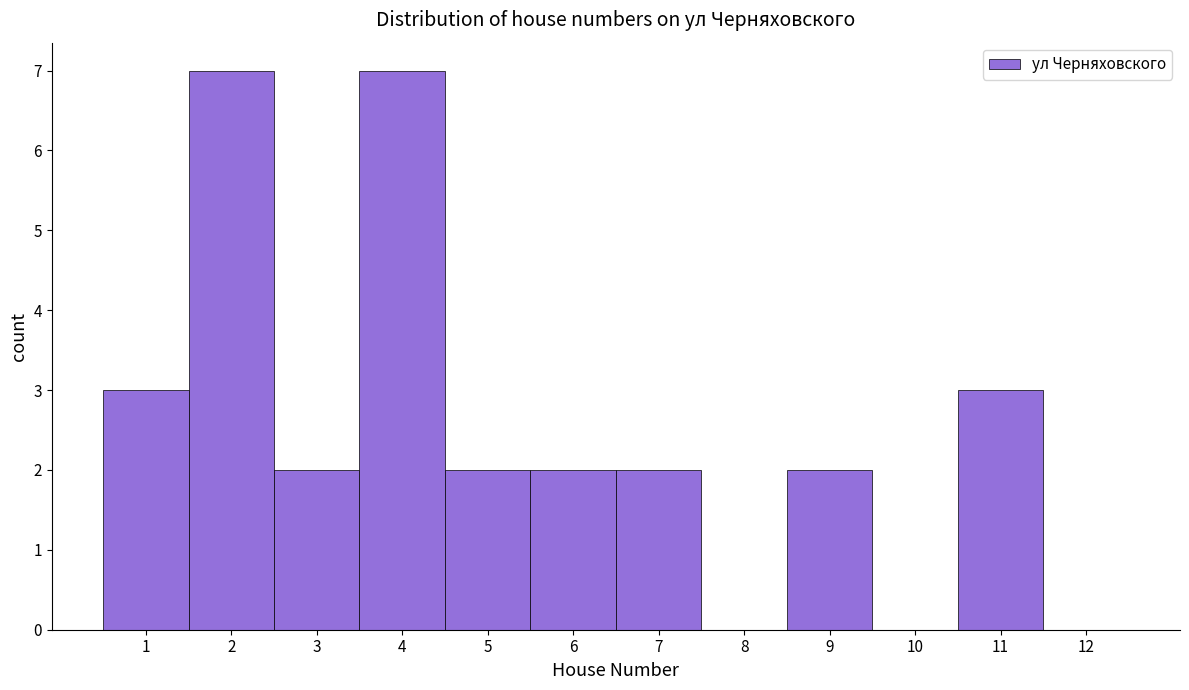

Reading left to right, list every bar in this chart as the range it spans on the x-axis followed by its height. The values are not printed on the chart, so give them approximately, as read against the axis.

0.5 to 1.5: 3
1.5 to 2.5: 7
2.5 to 3.5: 2
3.5 to 4.5: 7
4.5 to 5.5: 2
5.5 to 6.5: 2
6.5 to 7.5: 2
7.5 to 8.5: 0
8.5 to 9.5: 2
9.5 to 10.5: 0
10.5 to 11.5: 3
11.5 to 12.5: 0